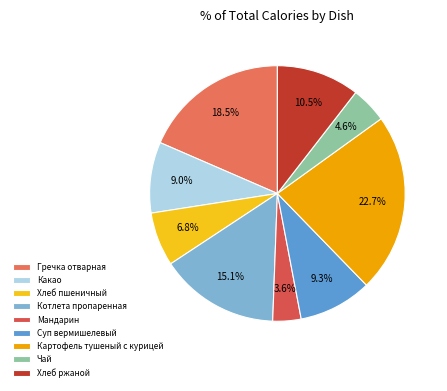

Is Какао the majority of the pie?

No